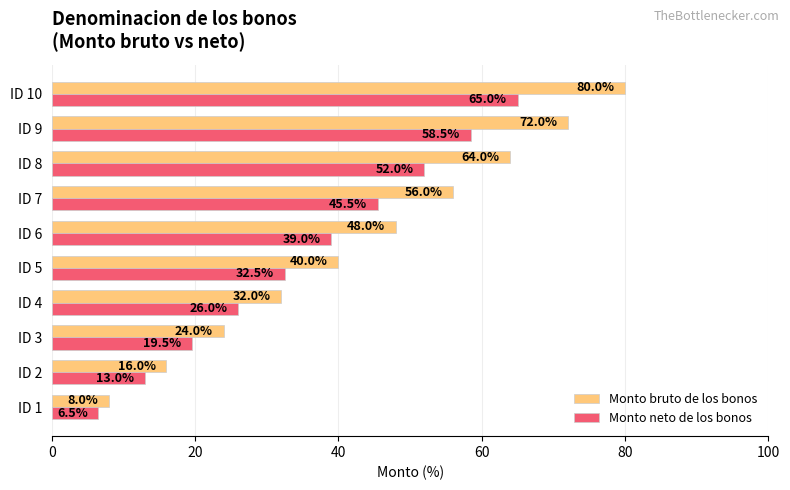

How many Monto bruto de los bonos values are between 24 and 64?

6